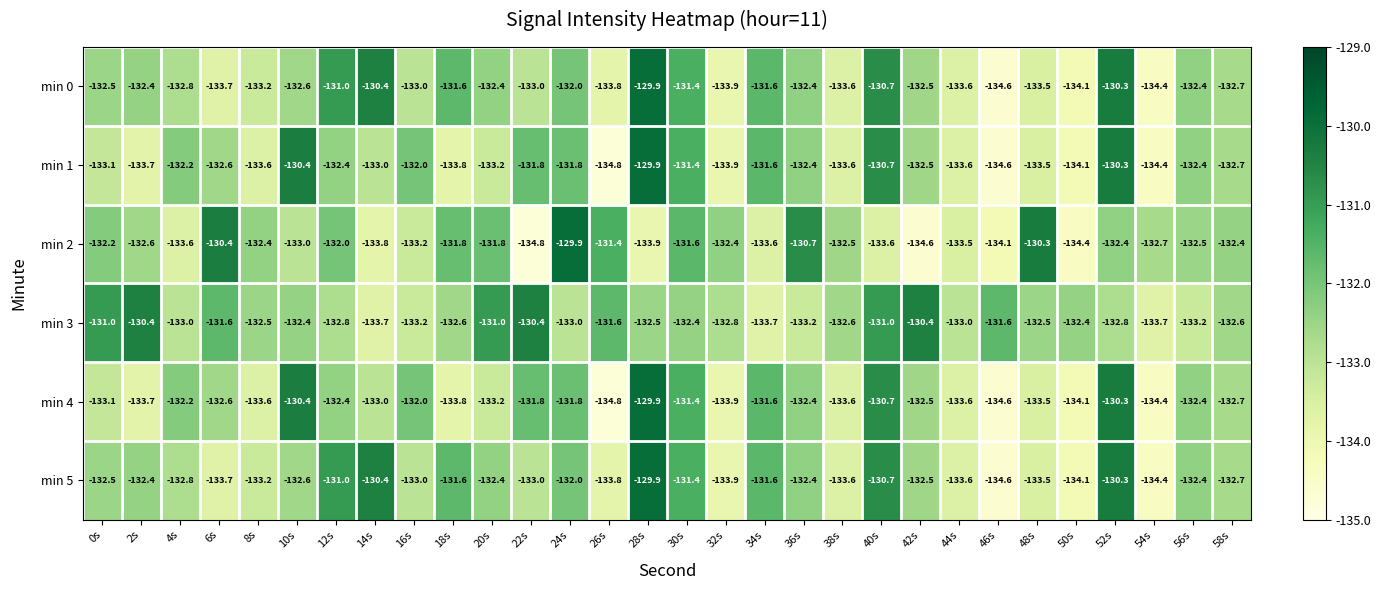

What is the total value across all series at 0s?

-794.4